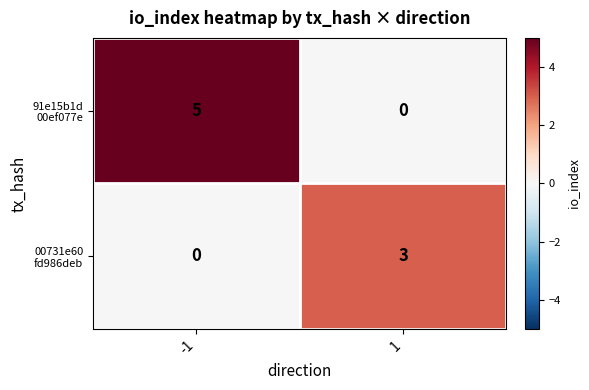

What is the total value across all series at 1?

3